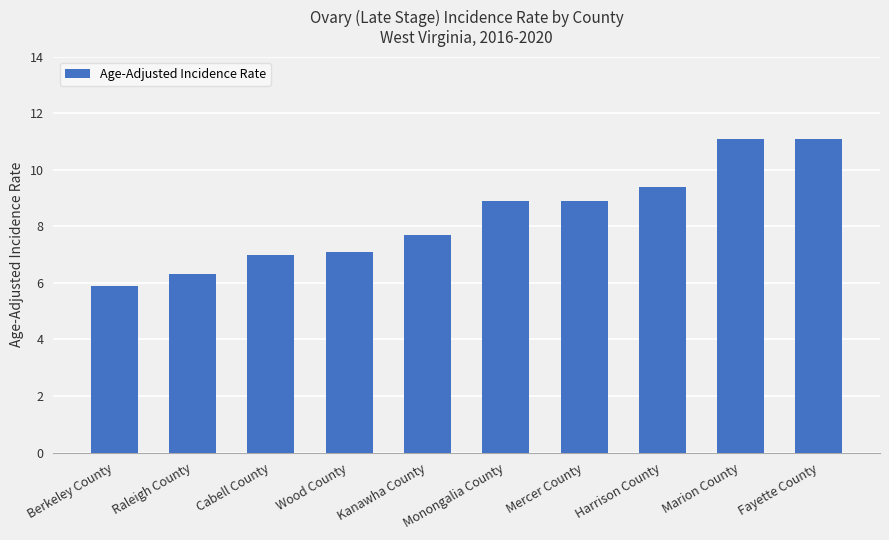

What is the sum of the values at Kanawha County and Cabell County?

14.7